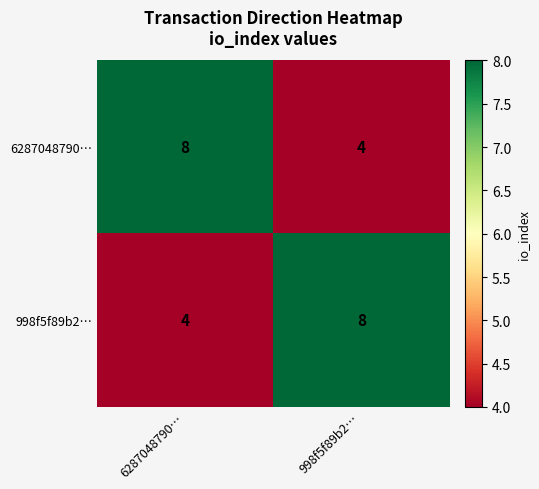

True or false: 6287048790… has a value of 4 at 998f5f89b2….

True